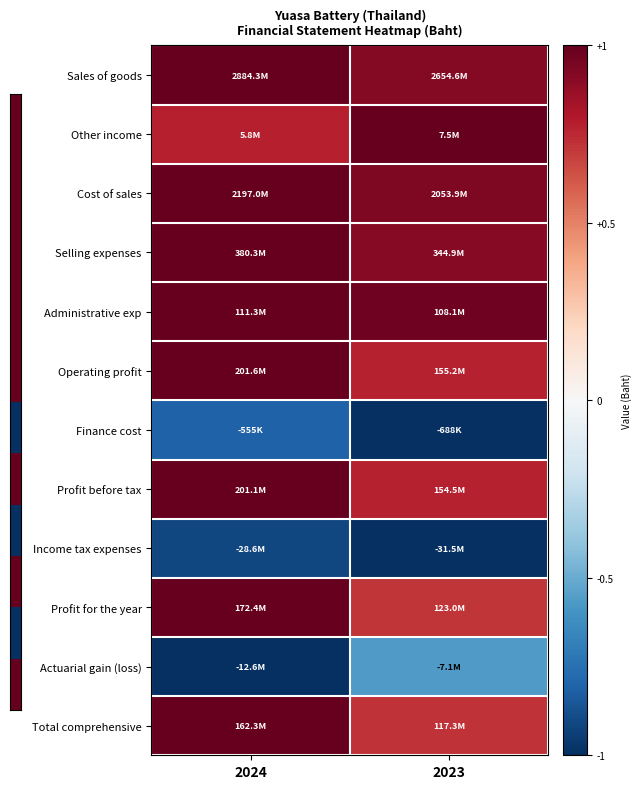

Reading left to right, what are all the values shown in this chart?

Sales of goods: 2024=1.0	2023=0.9
Other income: 2024=0.8	2023=1.0
Cost of sales: 2024=1.0	2023=0.9
Selling expenses: 2024=1.0	2023=0.9
Administrative exp: 2024=1.0	2023=1.0
Operating profit: 2024=1.0	2023=0.8
Finance cost: 2024=-0.8	2023=-1.0
Profit before tax: 2024=1.0	2023=0.8
Income tax expenses: 2024=-0.9	2023=-1.0
Profit for the year: 2024=1.0	2023=0.7
Actuarial gain (loss): 2024=-1.0	2023=-0.6
Total comprehensive: 2024=1.0	2023=0.7